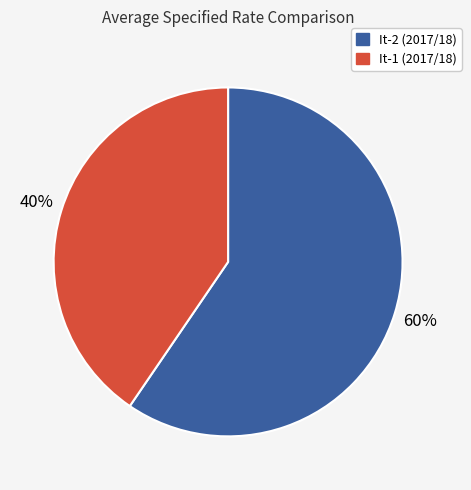

Which slice is the largest?

It-2 (2017/18)